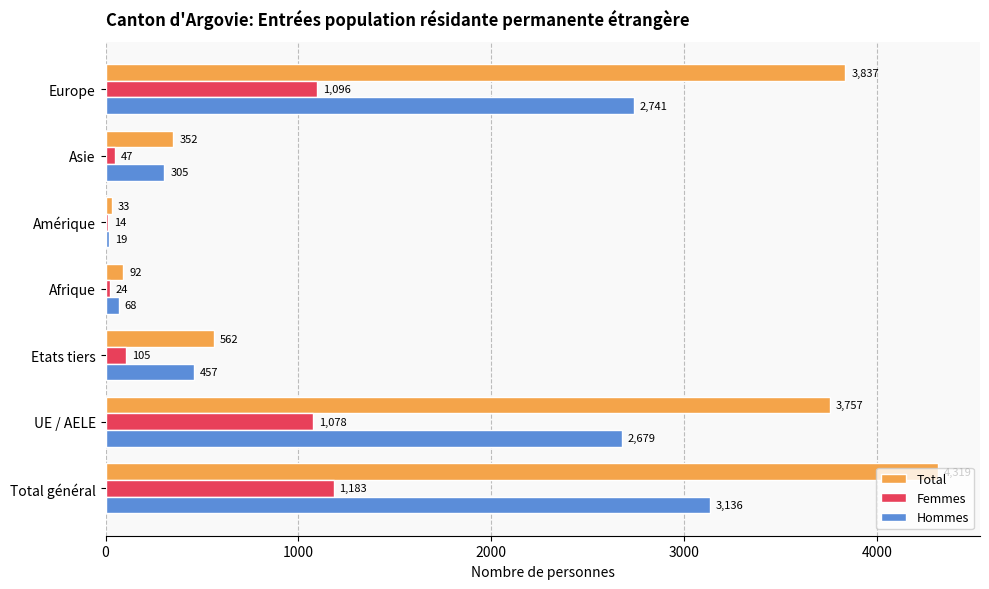

At which label is Total closest to 2176?

UE / AELE